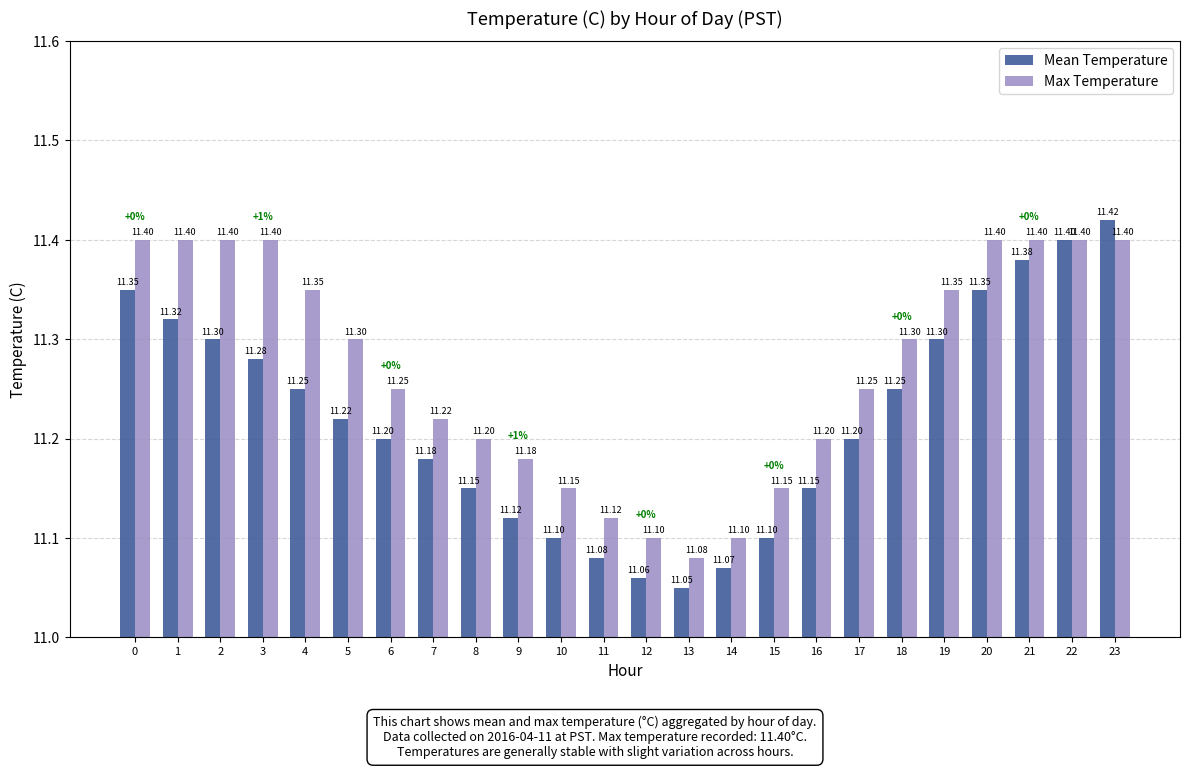

What is the lowest value of the Max Temperature series?

11.1